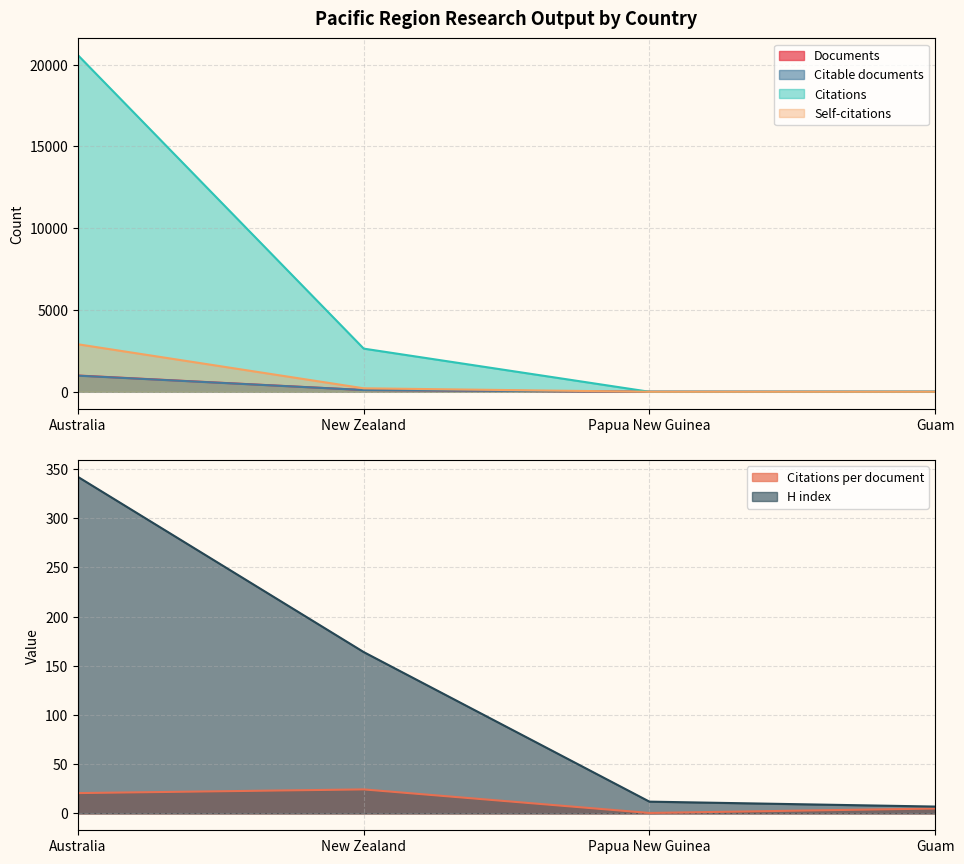

At which label does Citations reach its peak?

Australia